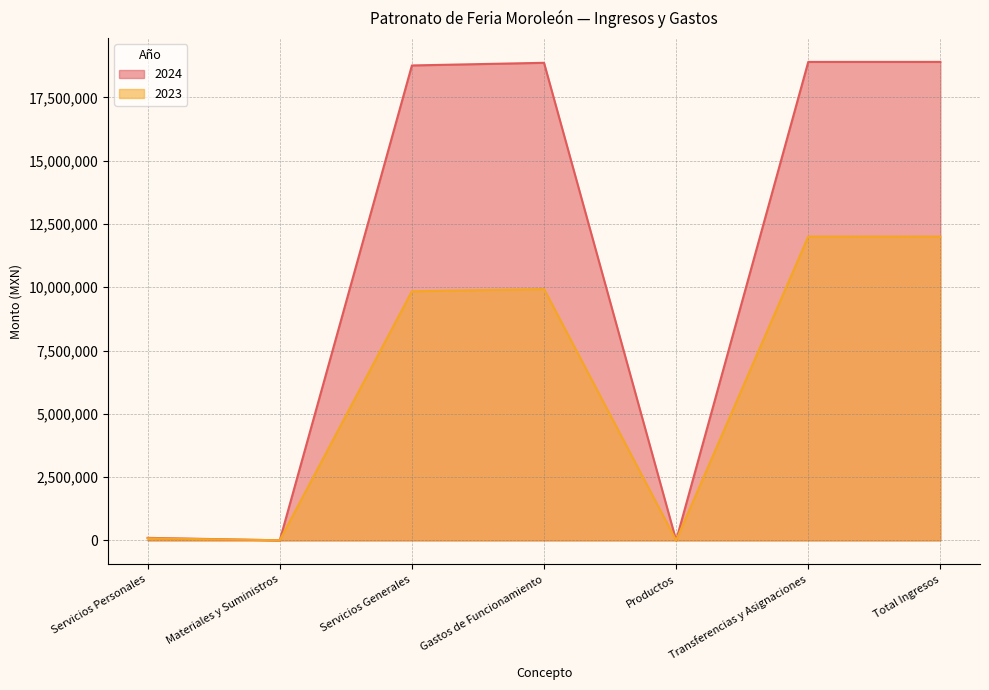

What is the value of the 2023 point at the 7th from the left?

12000146.4